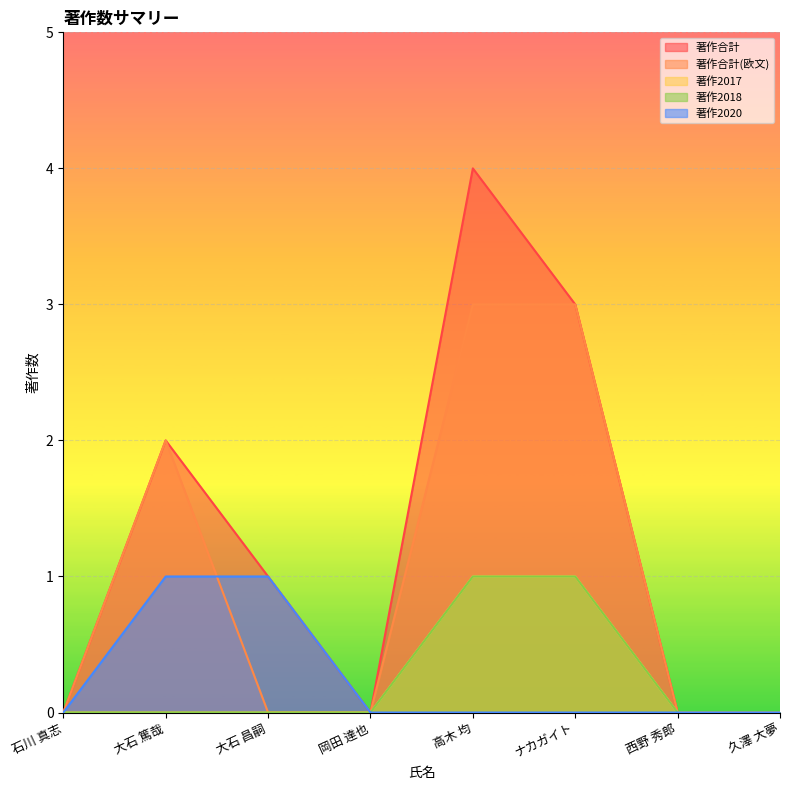

What is the label of the 8th point from the right?

石川 真志